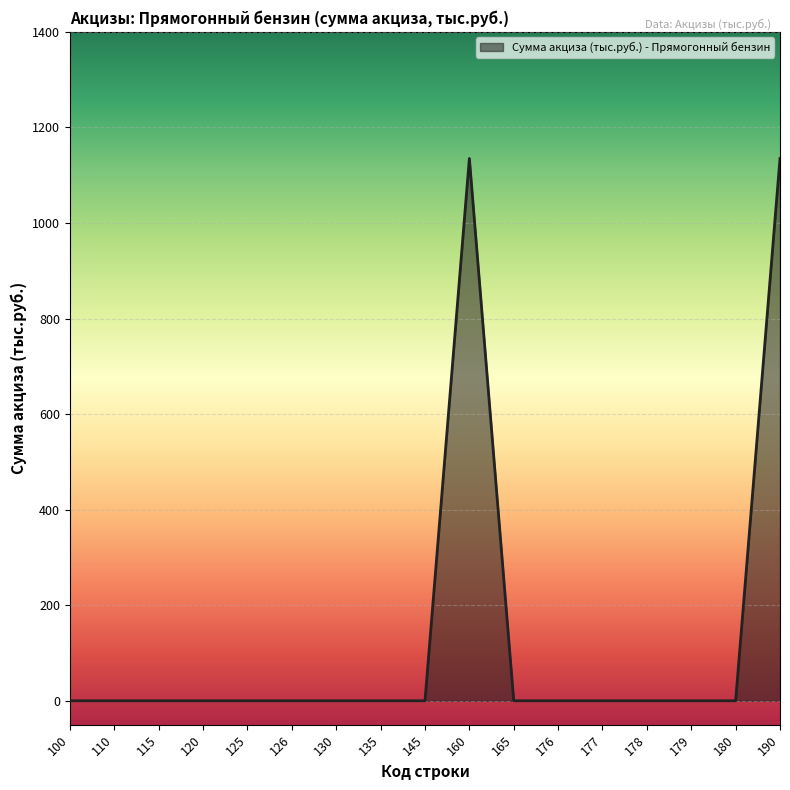

What is the maximum value shown in the chart?

1135